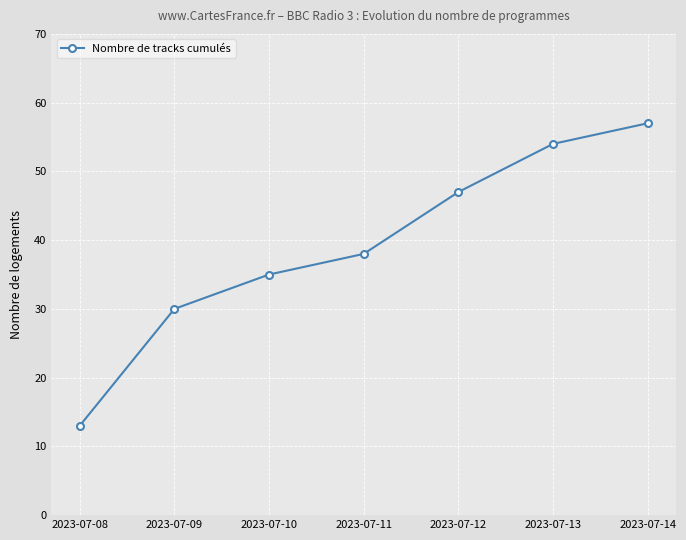

List the labels in order of value, largest first.

2023-07-14, 2023-07-13, 2023-07-12, 2023-07-11, 2023-07-10, 2023-07-09, 2023-07-08